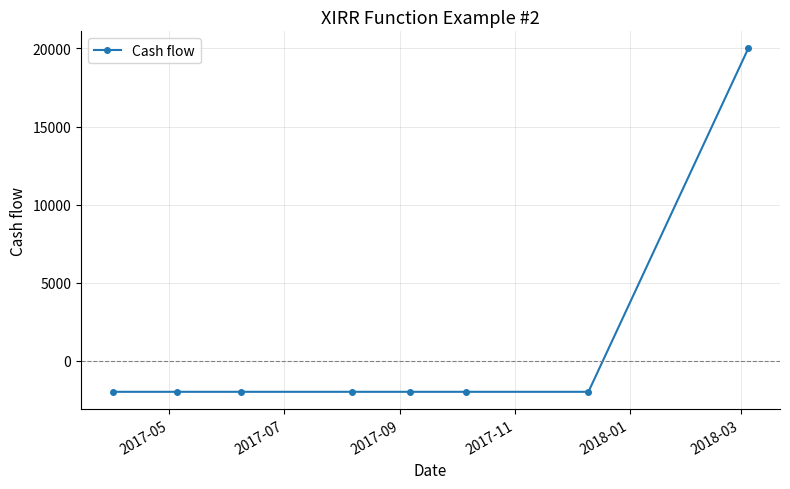

Reading left to right, transcribe all the data shown in this chart.

-2000	-2000	-2000	-2000	-2000	-2000	-2000	20000